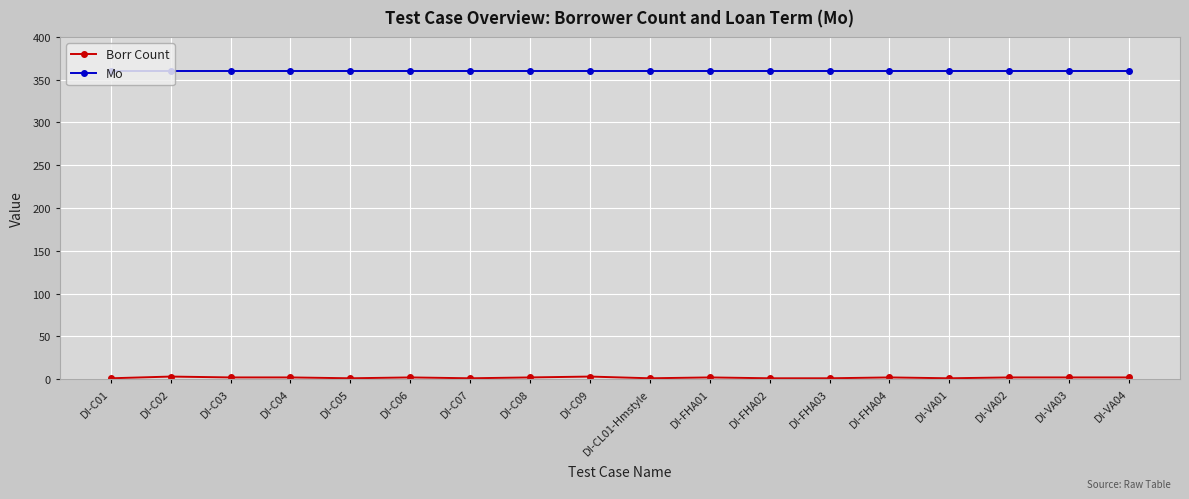

The Mo series shows 360 at DI-C01. True or false?

True